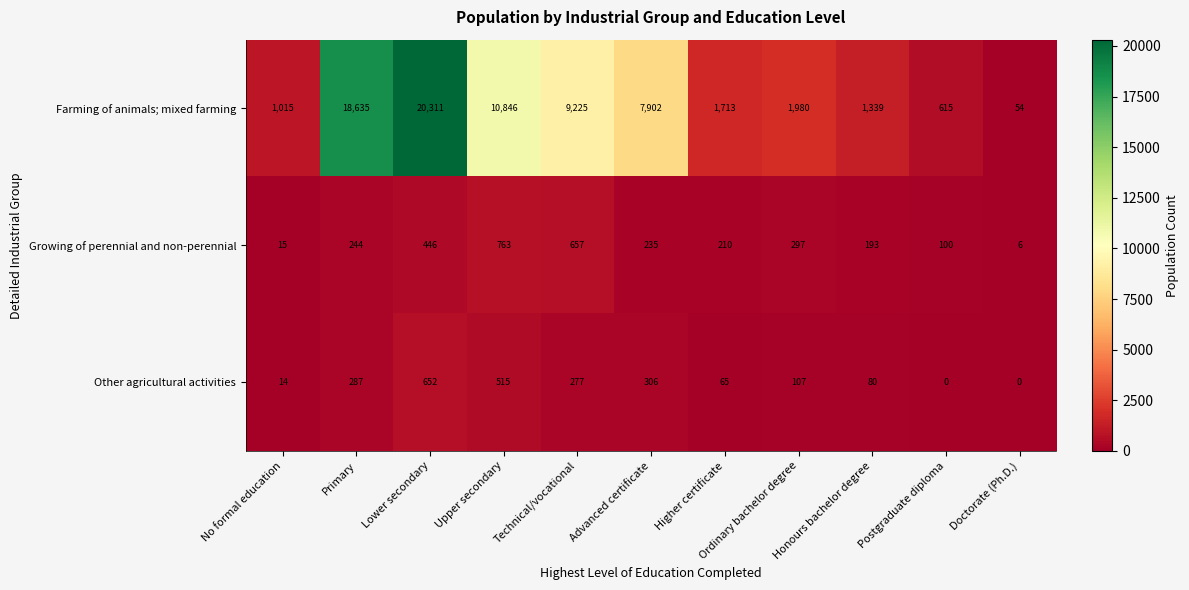

What is the sum of the Growing of perennial and non-perennial values at Ordinary bachelor degree and Postgraduate diploma?

397